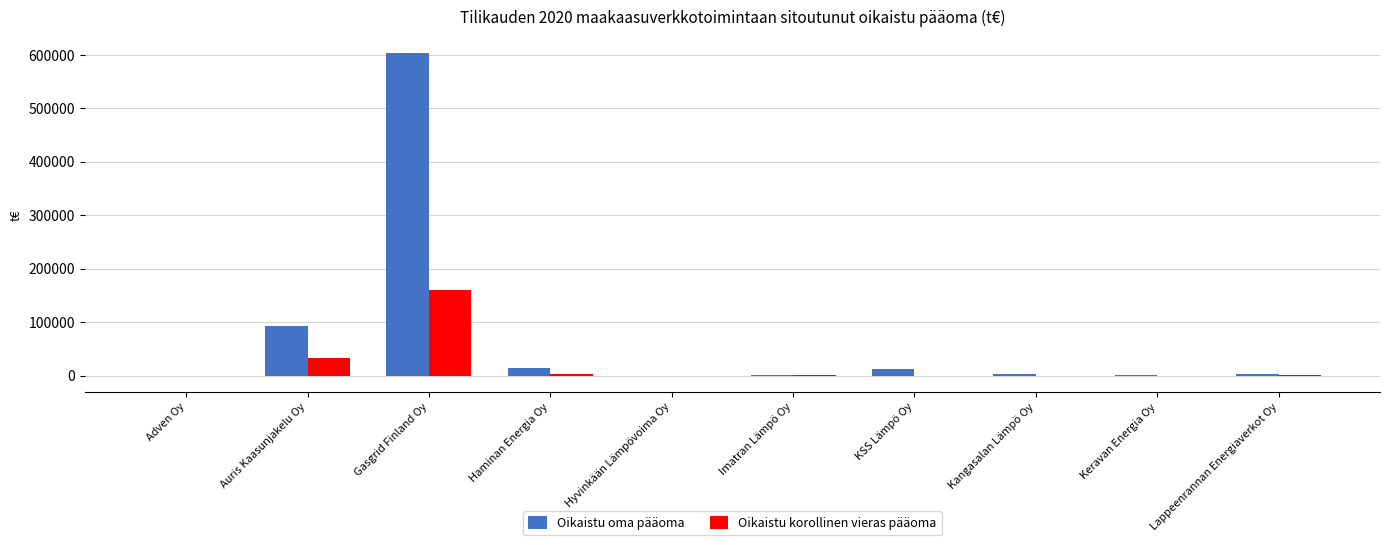

How many groups of bars are there?

10